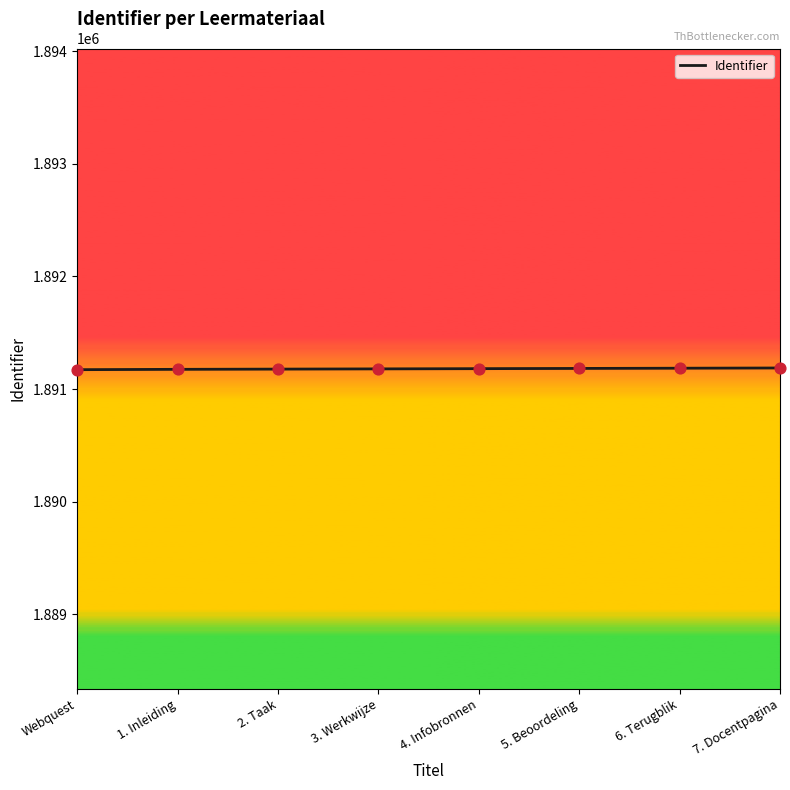

What is the minimum value shown in the chart?

1891172